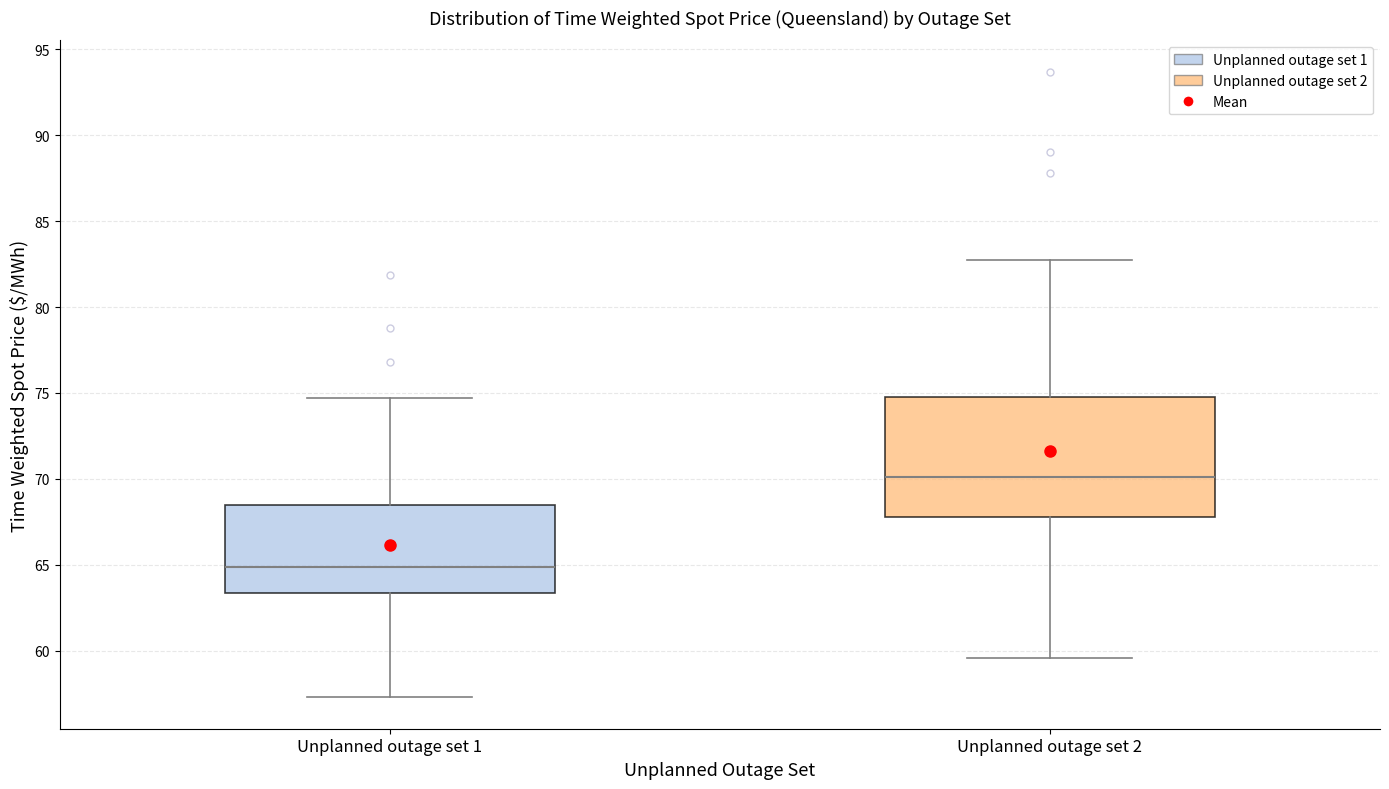

Reading left to right, transcribe this box plot: for each box, give where its median line is, the range the box spans, and where its two whiskers end, as read against the y-axis. The values are not printed on the chart, so give them approximately, as read against the axis.

Unplanned outage set 1: median 65.0, box 63.5 to 68.5, whiskers 57.5 to 74.5
Unplanned outage set 2: median 70.0, box 68.0 to 75.0, whiskers 59.5 to 83.0